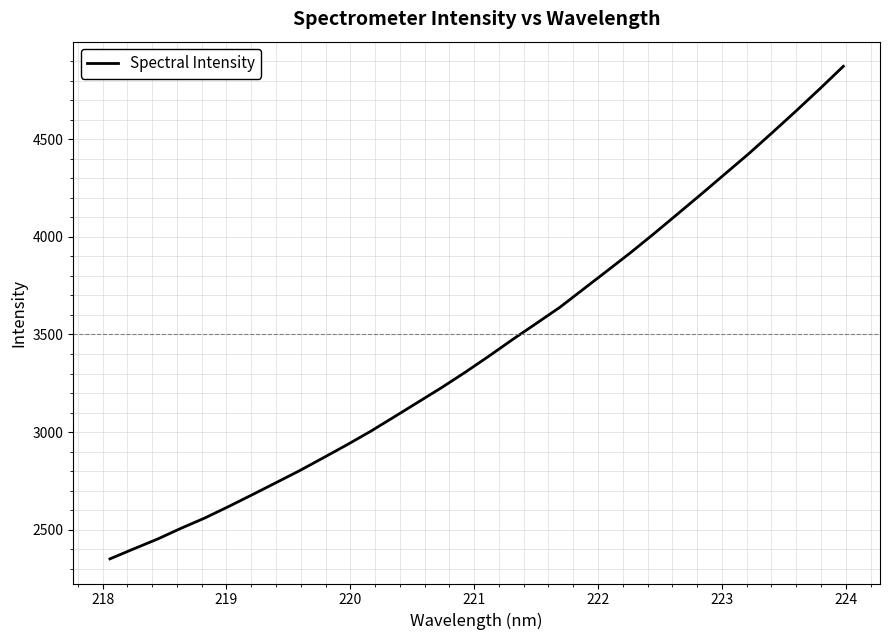

What is the minimum value shown in the chart?

2350.9